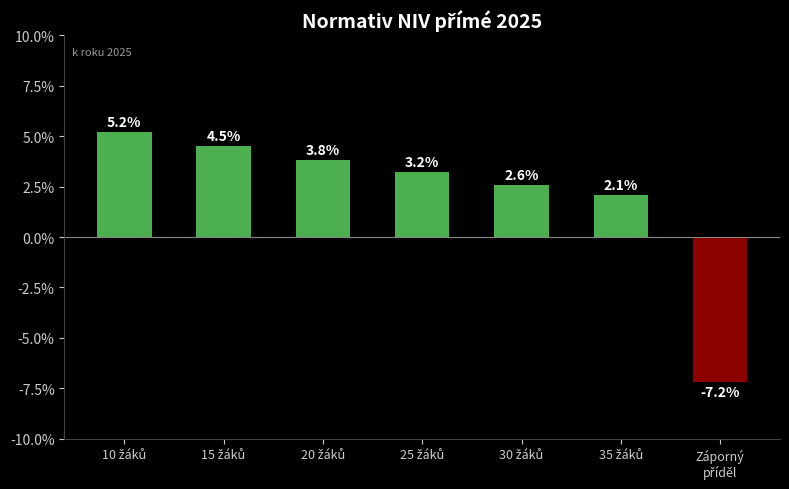

What is the minimum value shown in the chart?

-7.2